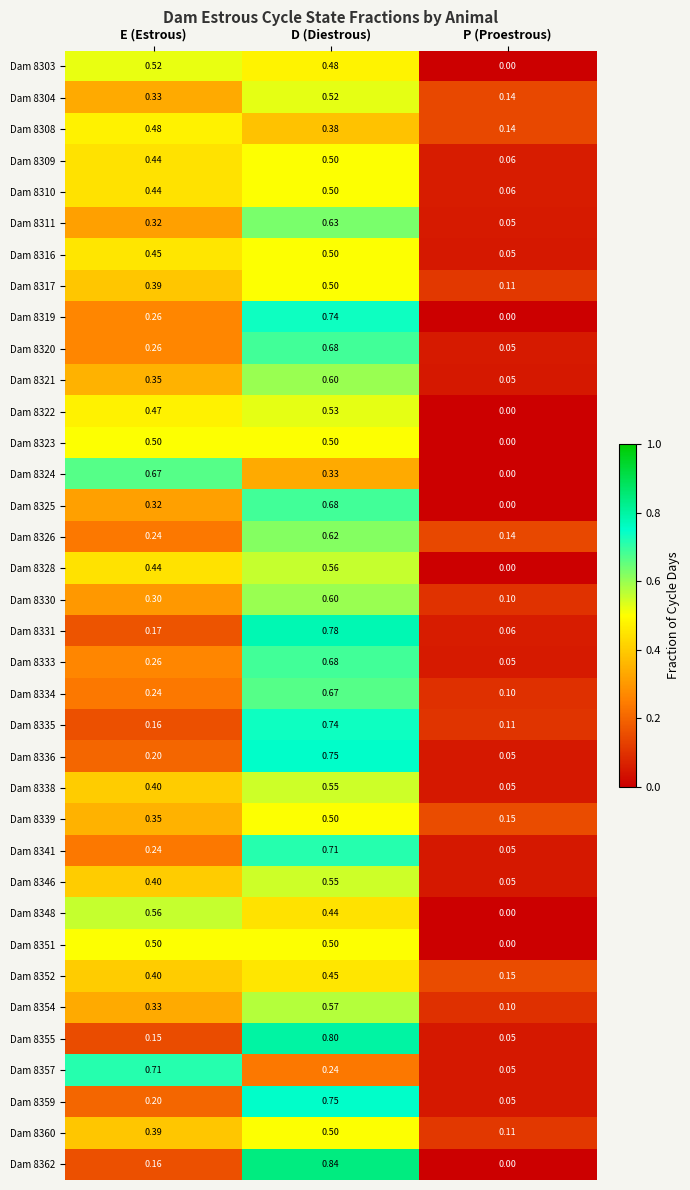

Where is Dam 8320 nearest to the value 0?

P (Proestrous)